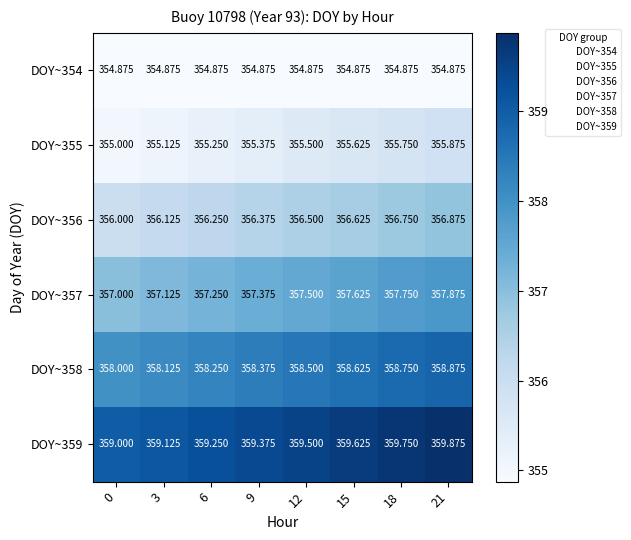

Is the value of DOY~357 at 9 greater than the value of DOY~359 at 21?

No